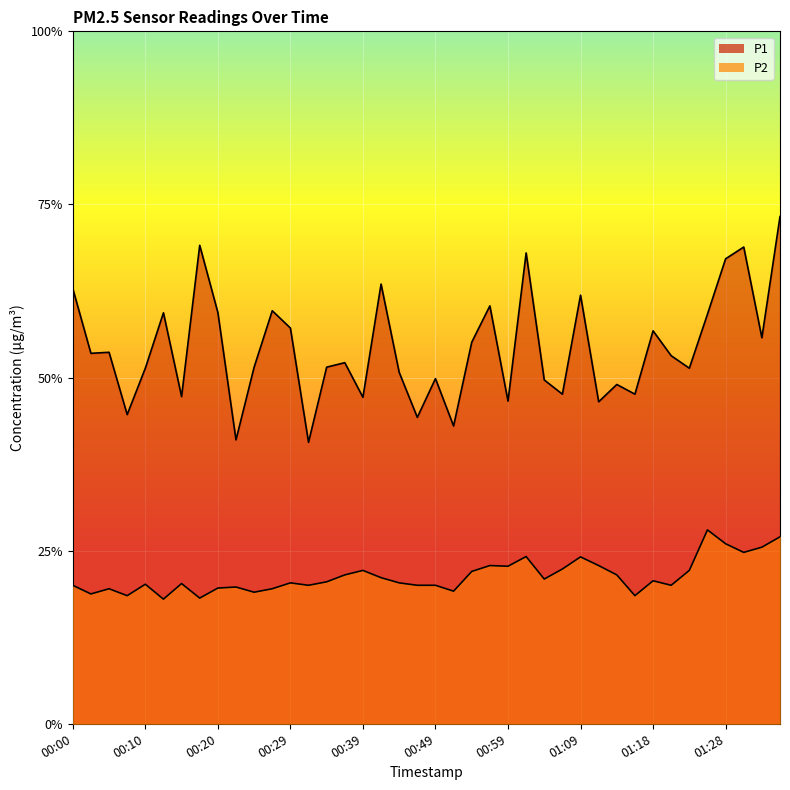

Is it true that P1 equals 11.8 at 01:26?

True